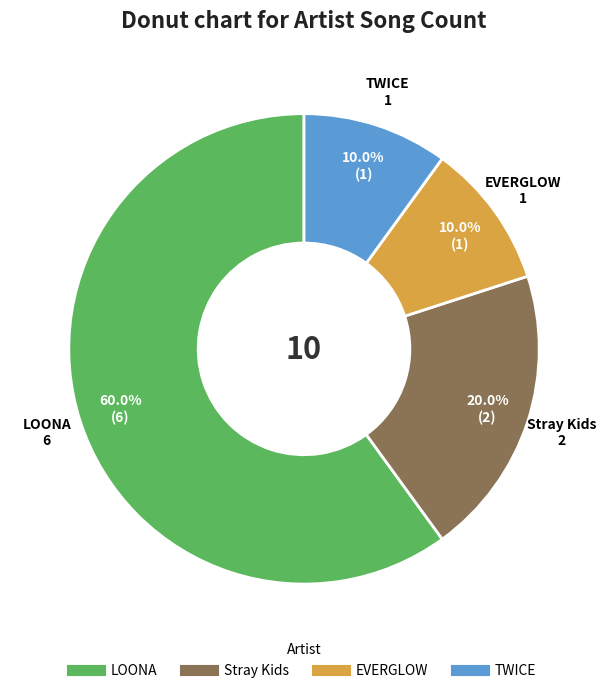

Which category has the biggest portion of the pie?

LOONA